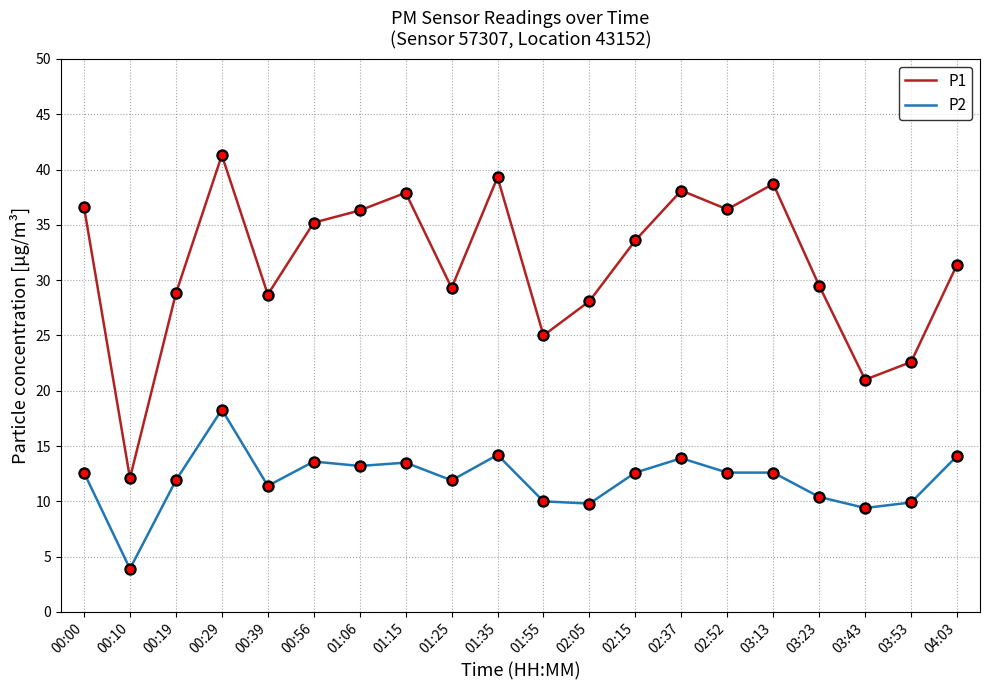

Is the value of P2 at 00:56 greater than the value of P1 at 03:43?

No